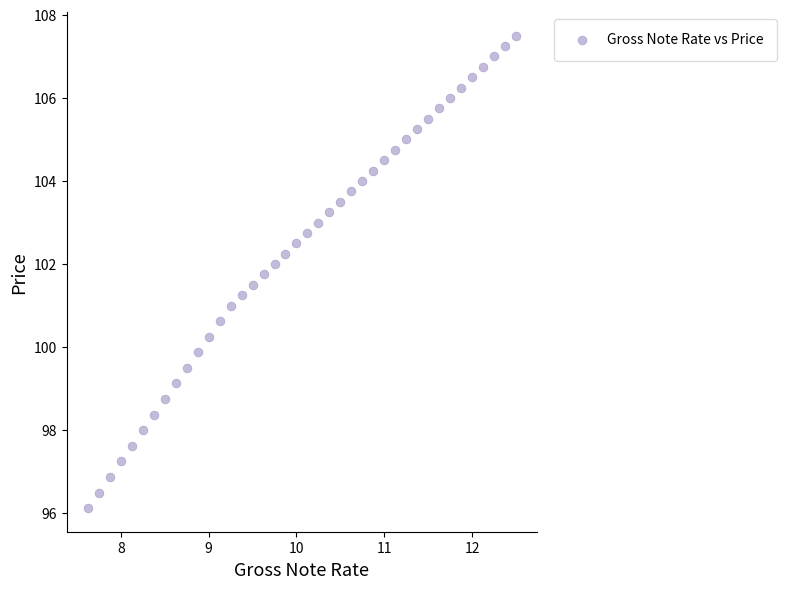

What is the range of X values (max minus min)?

4.9